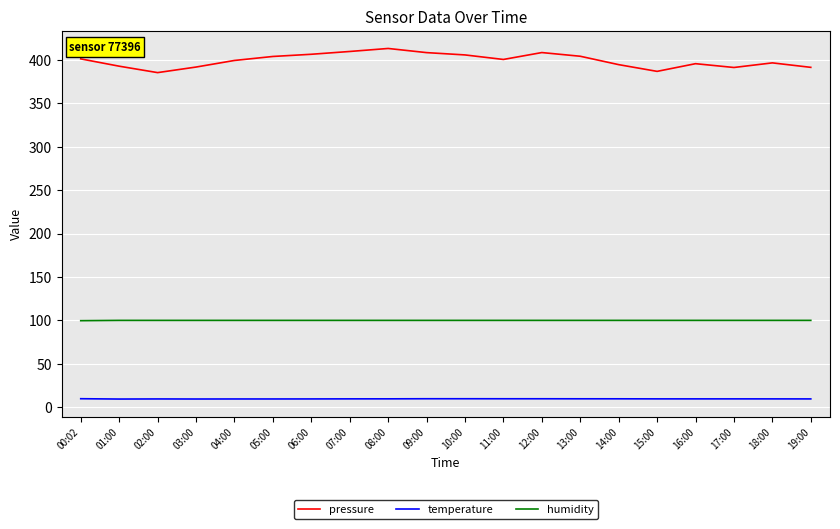

True or false: humidity and temperature cross at least once.

False